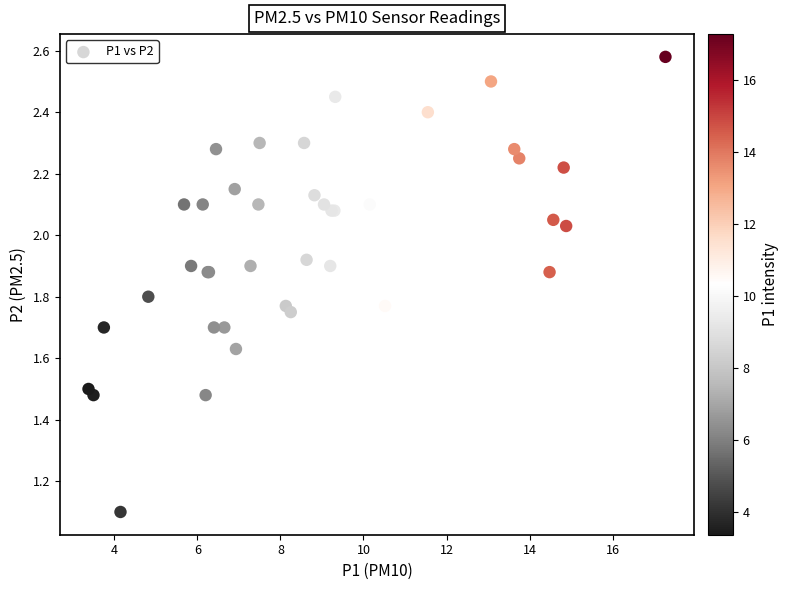

What Y value in the scatter plot is closest to 1?

1.1